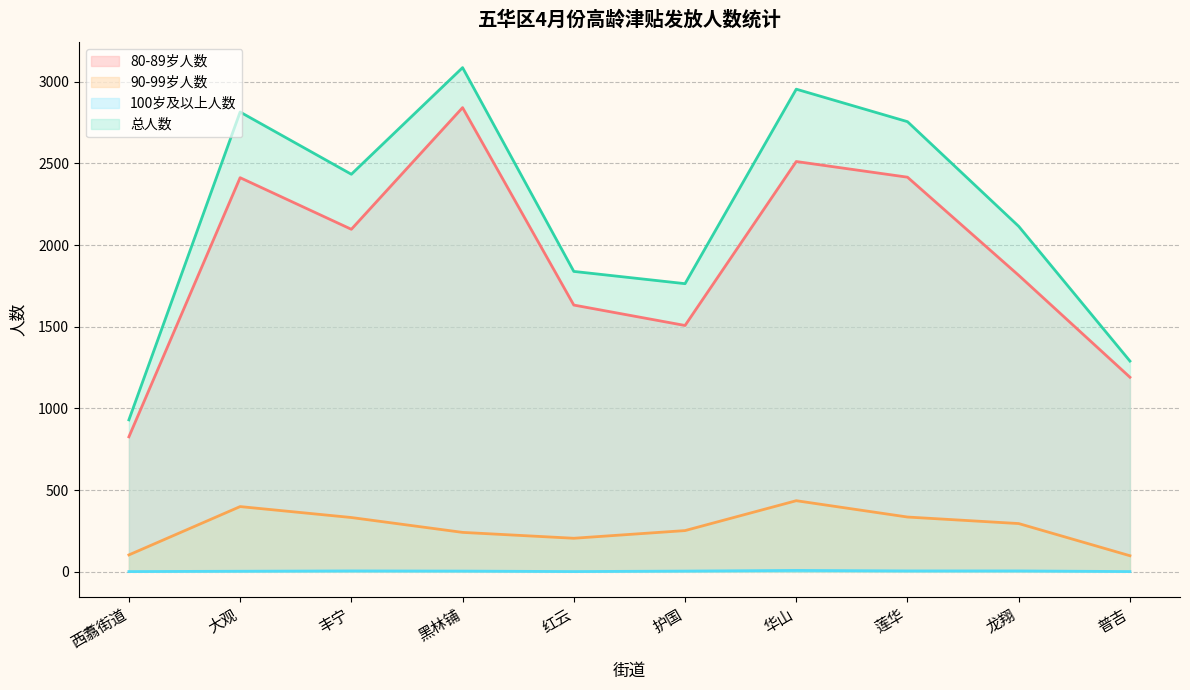

How many lines are shown in the chart?

4